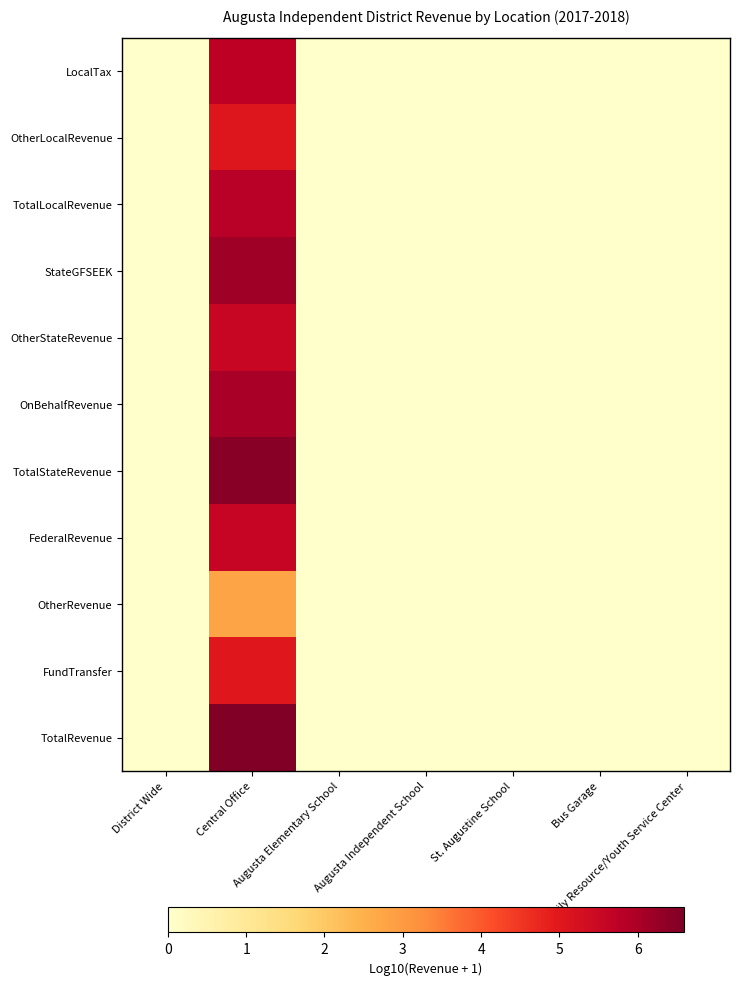

At which category is the sum across all series the highest?

Central Office